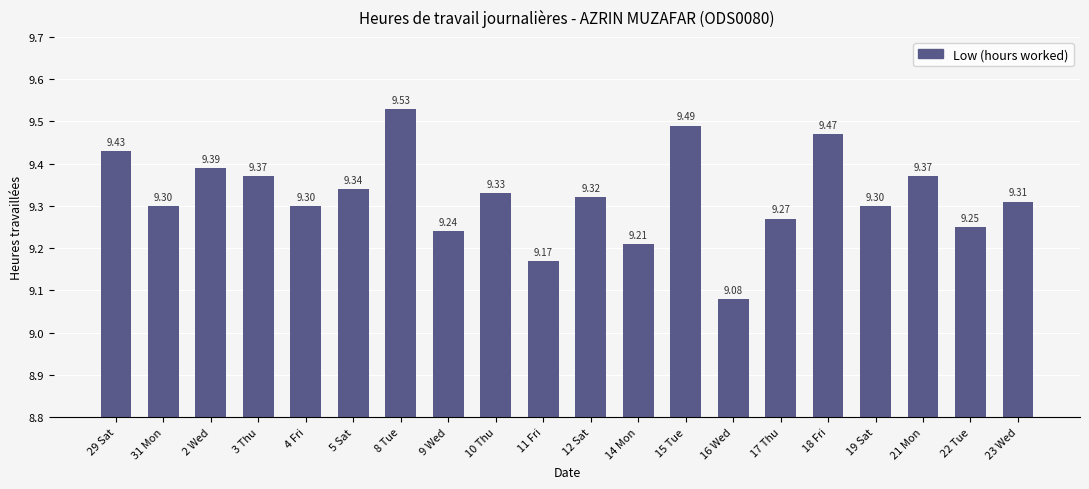

What position from the right is 5 Sat?

15